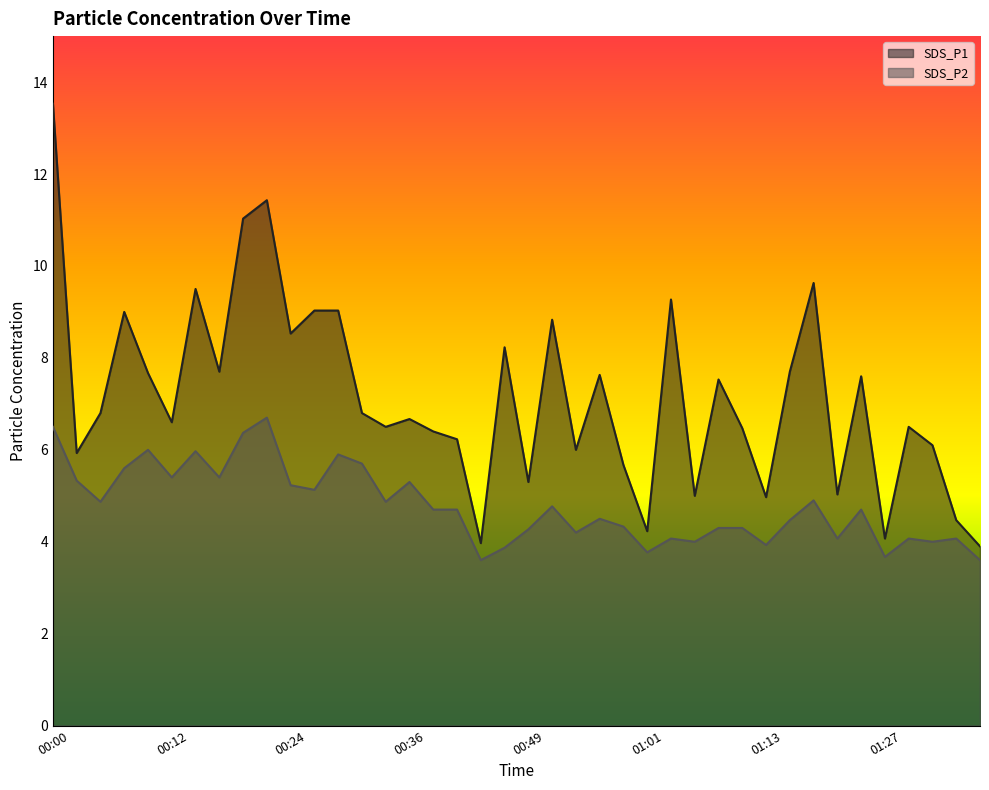

True or false: SDS_P2 and SDS_P1 cross at least once.

False